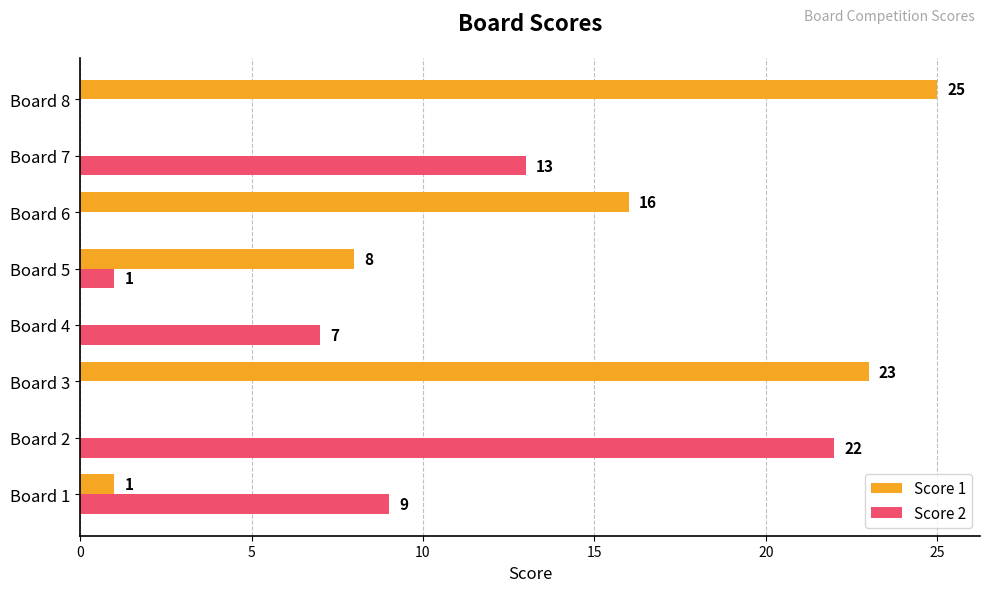

At which category is the sum across all series the highest?

Board 8